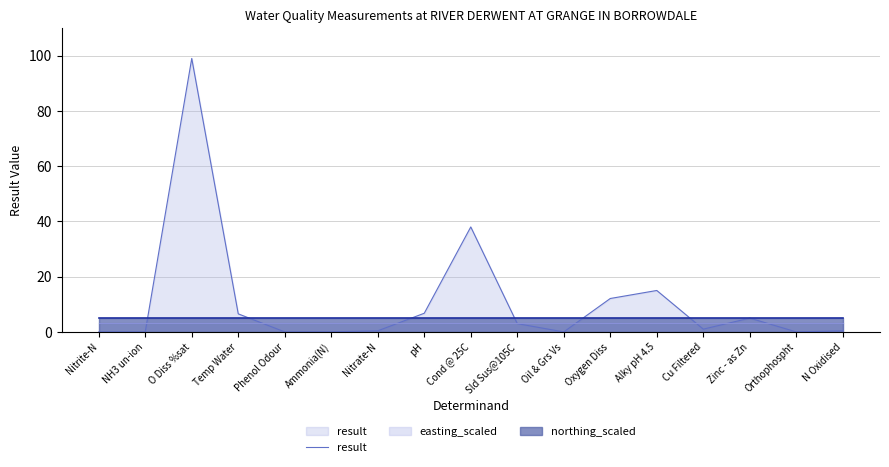

Is it true that the value at pH is 11.8?

False